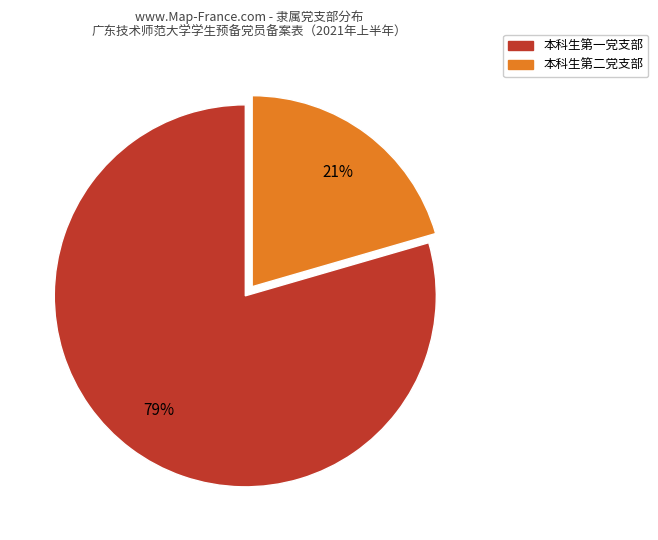

To the nearest percent, what is the combined percentage of 本科生第二党支部 and 本科生第一党支部?

100%